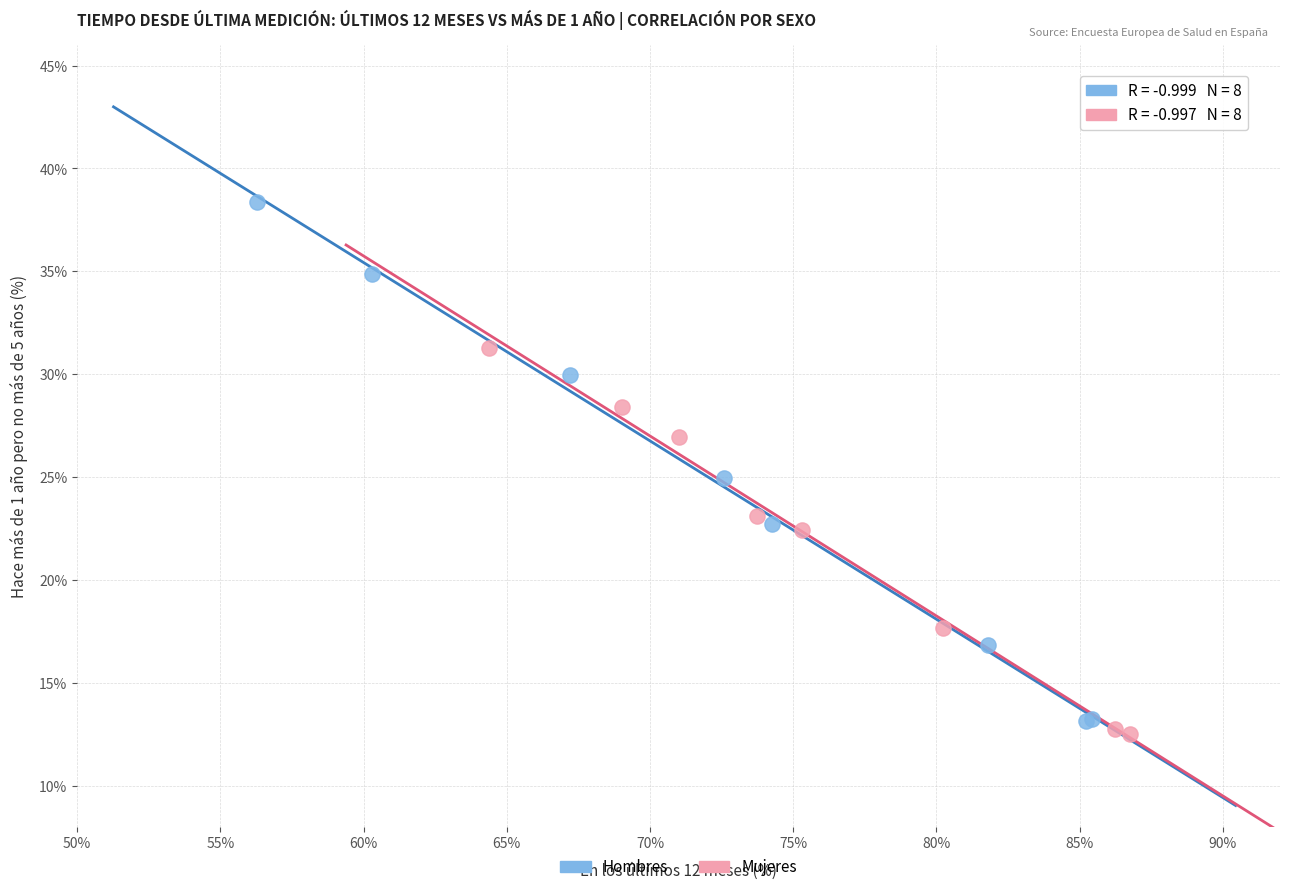

Which series contains the lowest Y value?

Mujeres